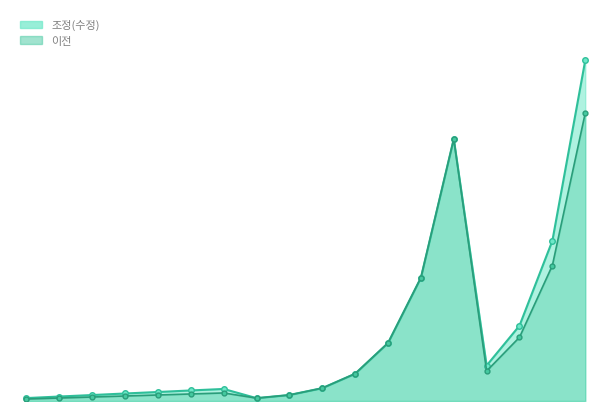

What is the highest value of the 조정(수정) series?

5714